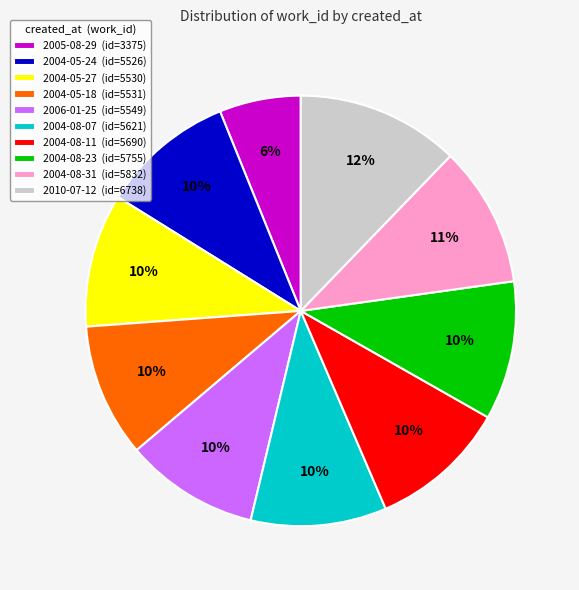

The 2005-08-29 slice represents 6% of the pie. True or false?

True